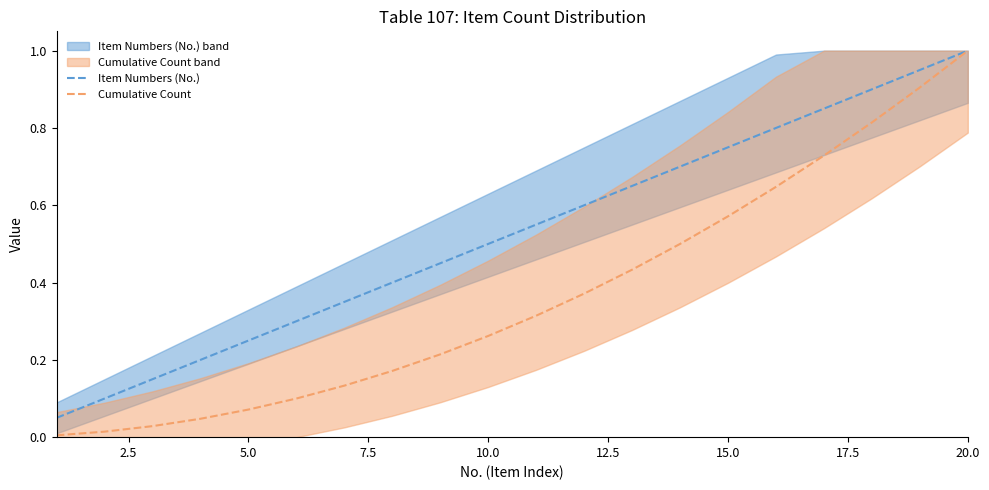

Does the chart have visible grid lines?

No